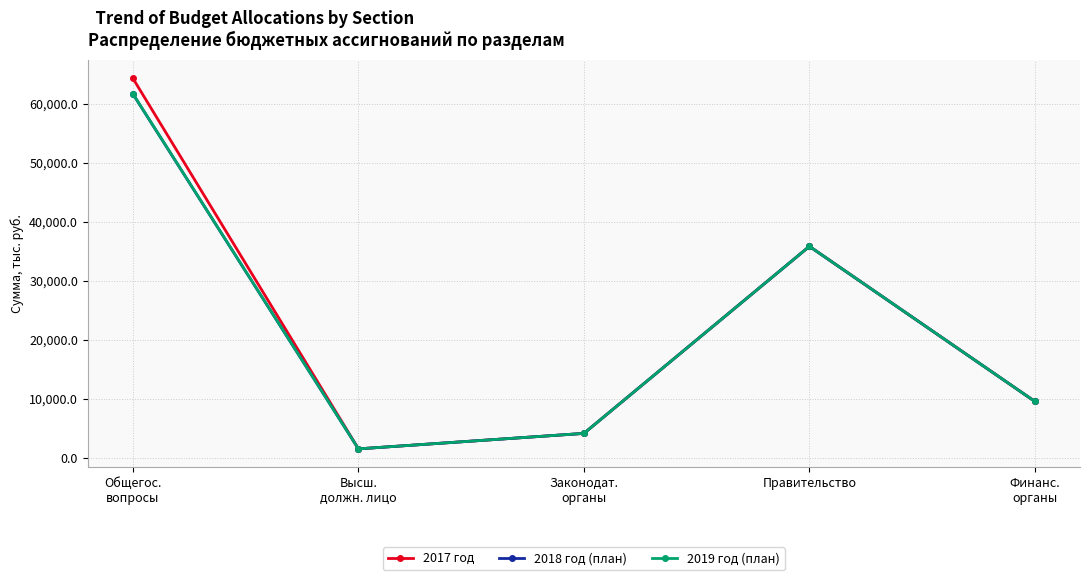

What is the value of the 2017 год point at the 2nd from the left?

1479.0